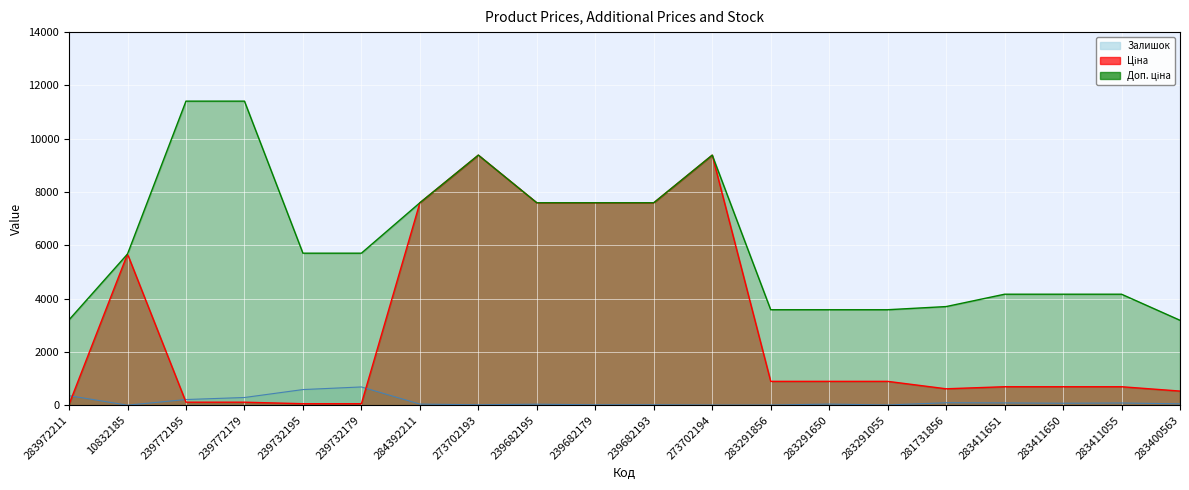

What is the total value across all series at 273702194?

18774.9